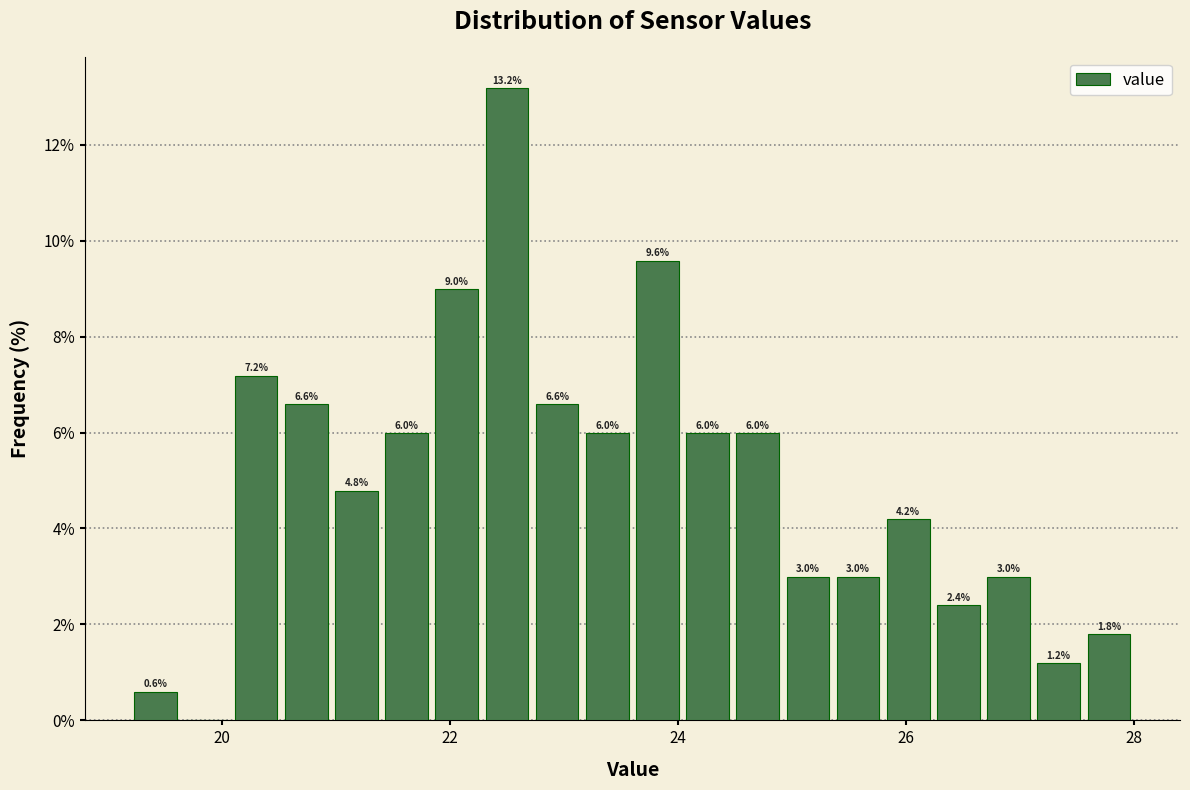

Around what value on the x-axis is the tallest bar? Give the approximate position of its centre, as read against the axis.

22.6